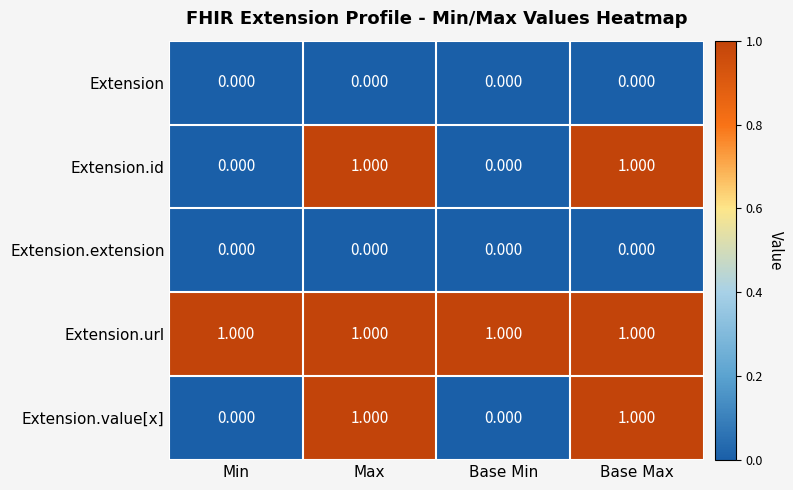

Which series has the largest total across all categories?

Extension.url